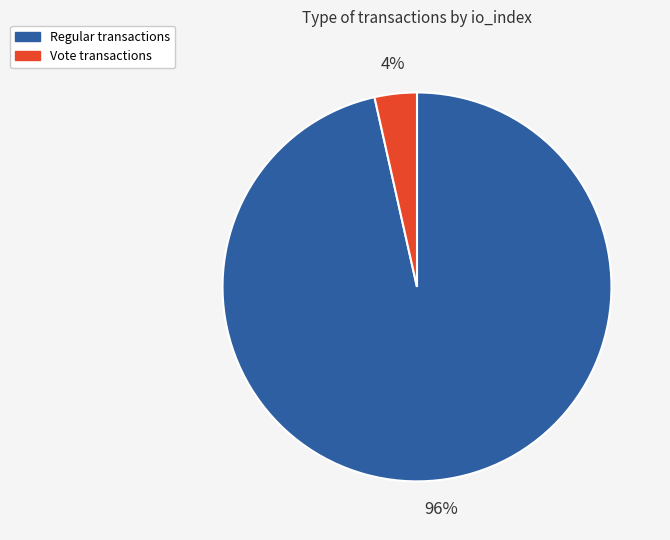

Does Vote represent more than half of the total?

No